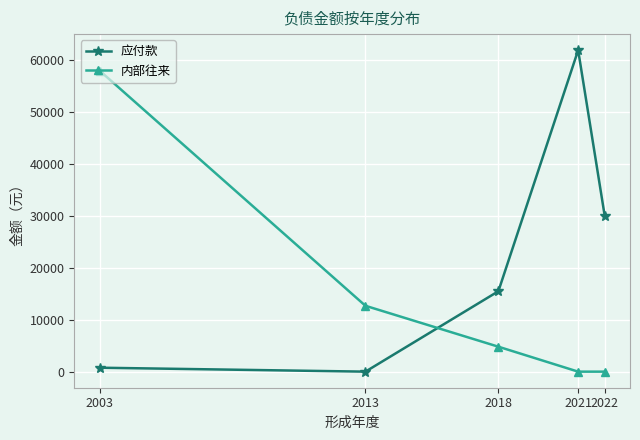

True or false: 内部往来 has a value of 58038.1 at 2003.

True